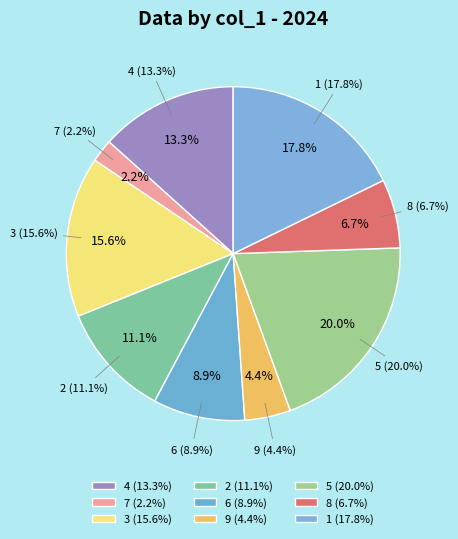

What is the largest slice in the pie chart?

col_1=5